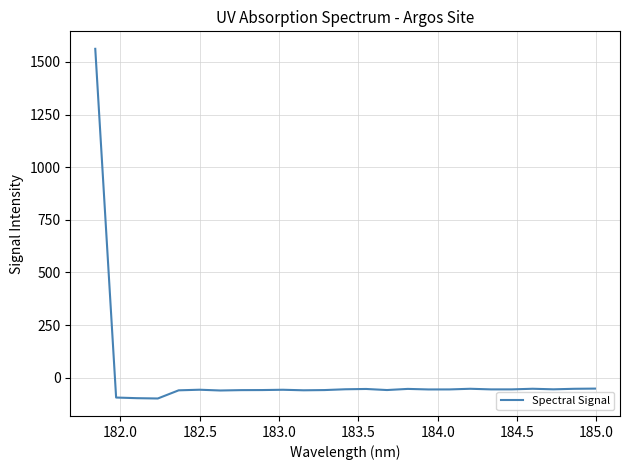

What is the sum of all values?

95.4